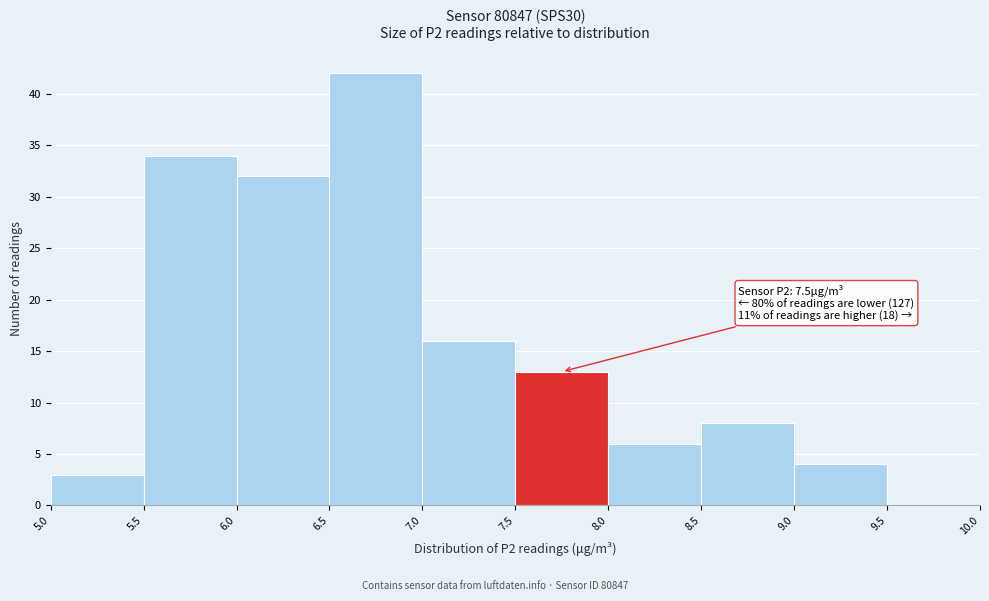

Over which range of the x-axis is the bar tallest?

6.5 to 7.0